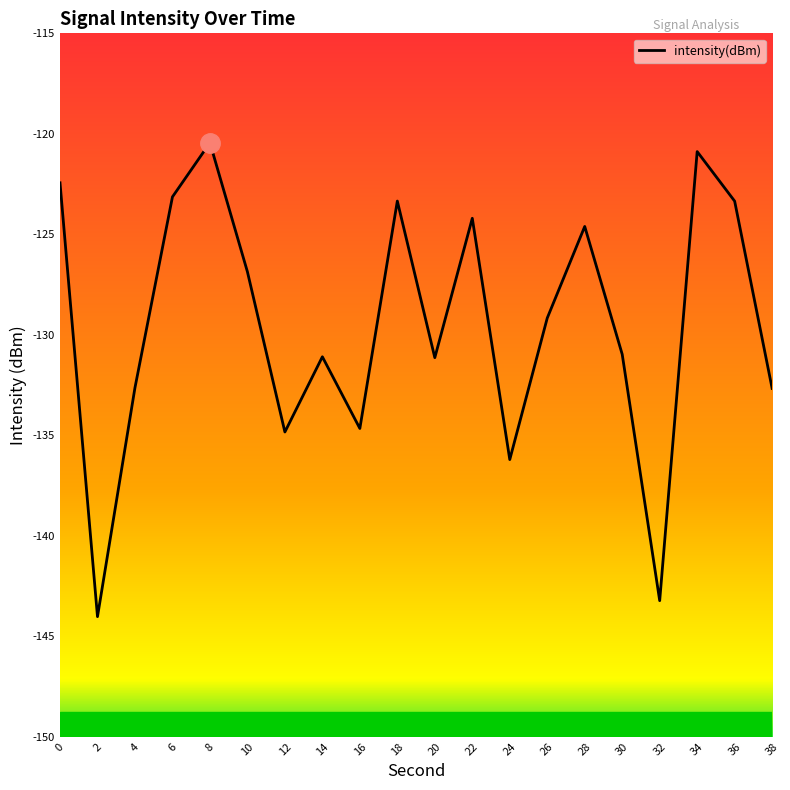

Rank the categories by value from lowest to highest.

2, 32, 24, 12, 16, 38, 4, 20, 14, 30, 26, 10, 28, 22, 36, 18, 6, 0, 34, 8